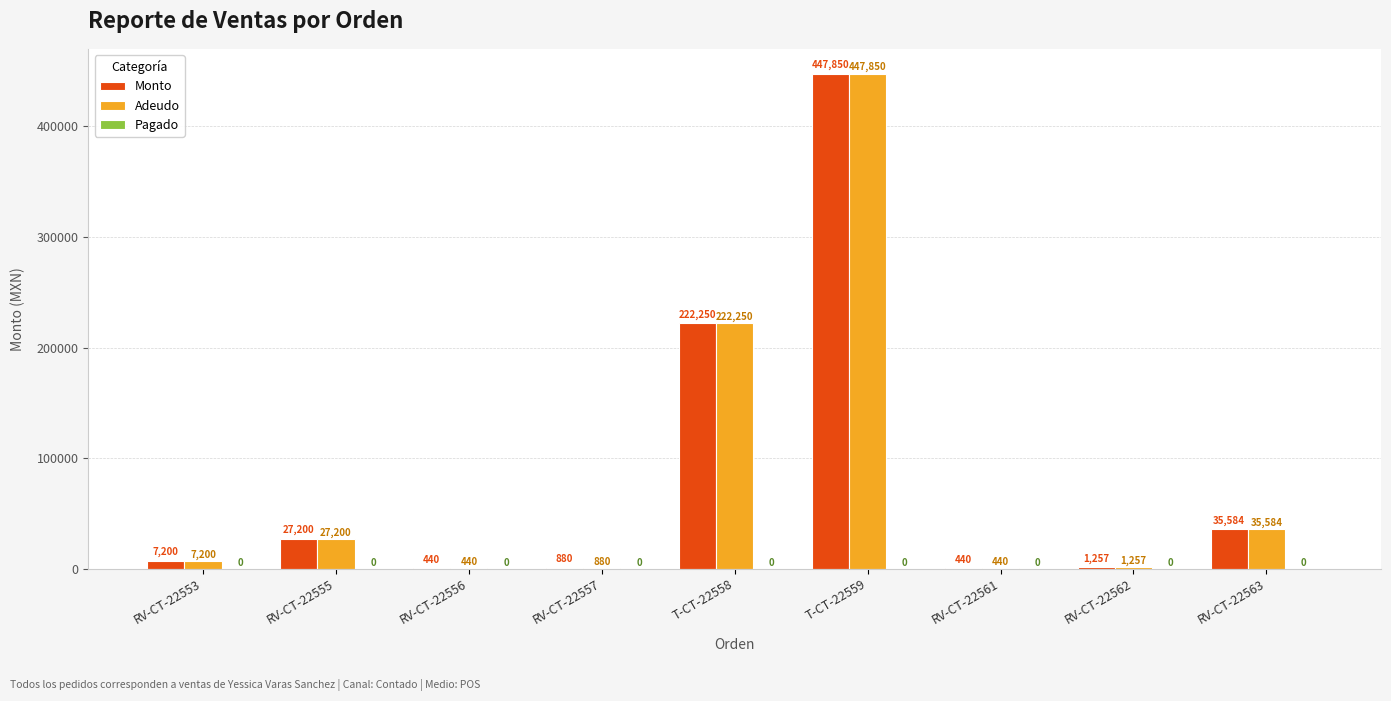

What is the average value of the Monto series?

82566.9